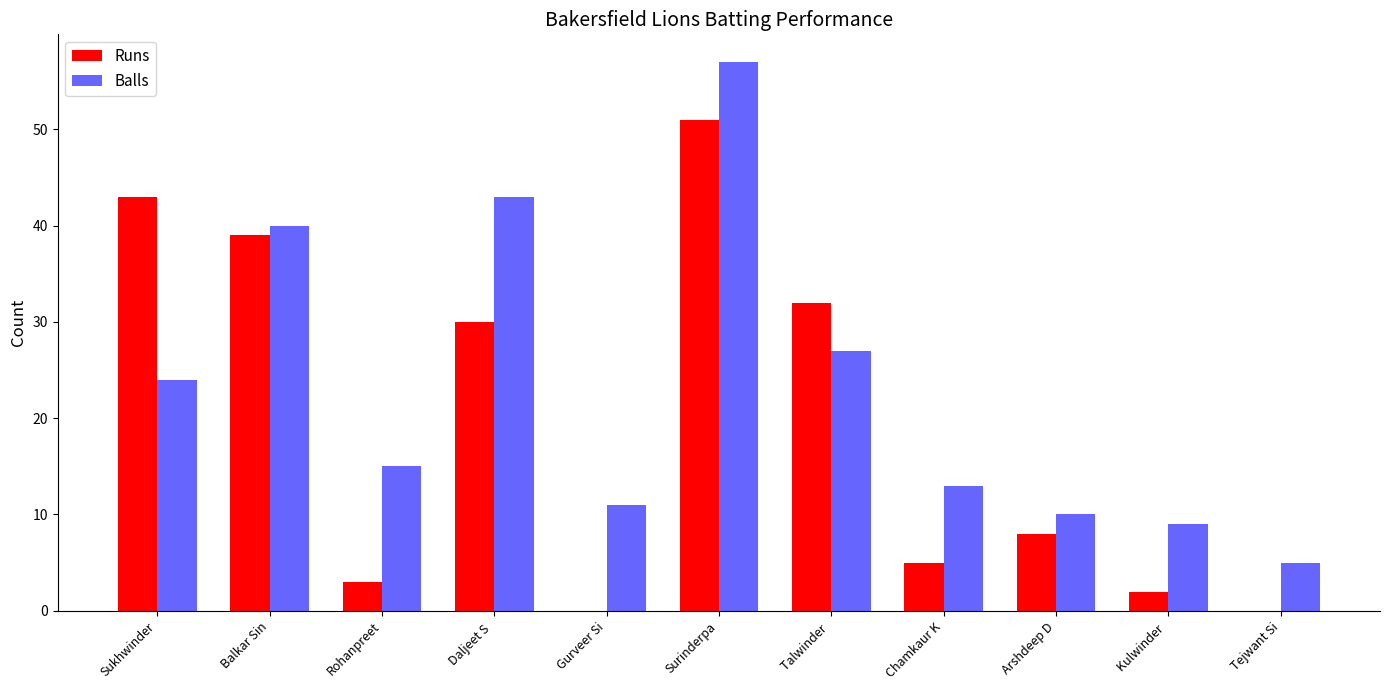

Which series has the largest total across all categories?

Balls